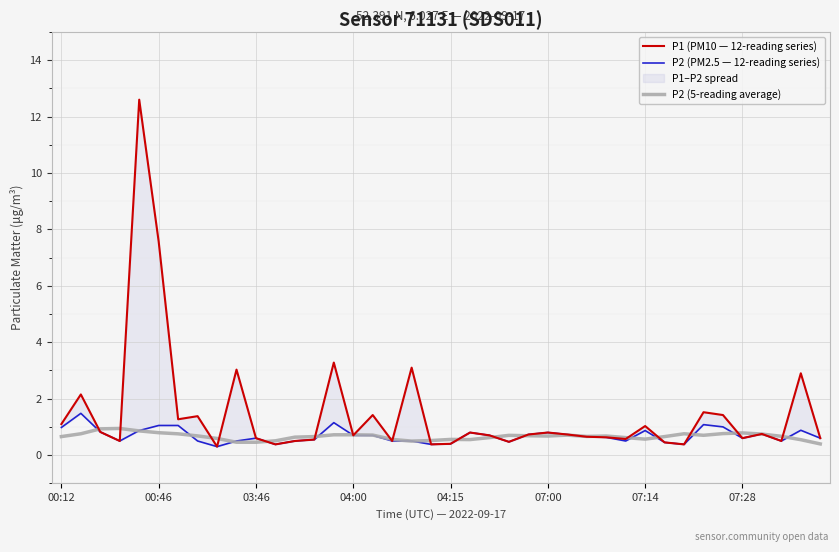

After their last crossing, which series has the higher values: P2 (5-reading average) or P1 (PM10 — 12-reading series)?

P1 (PM10 — 12-reading series)